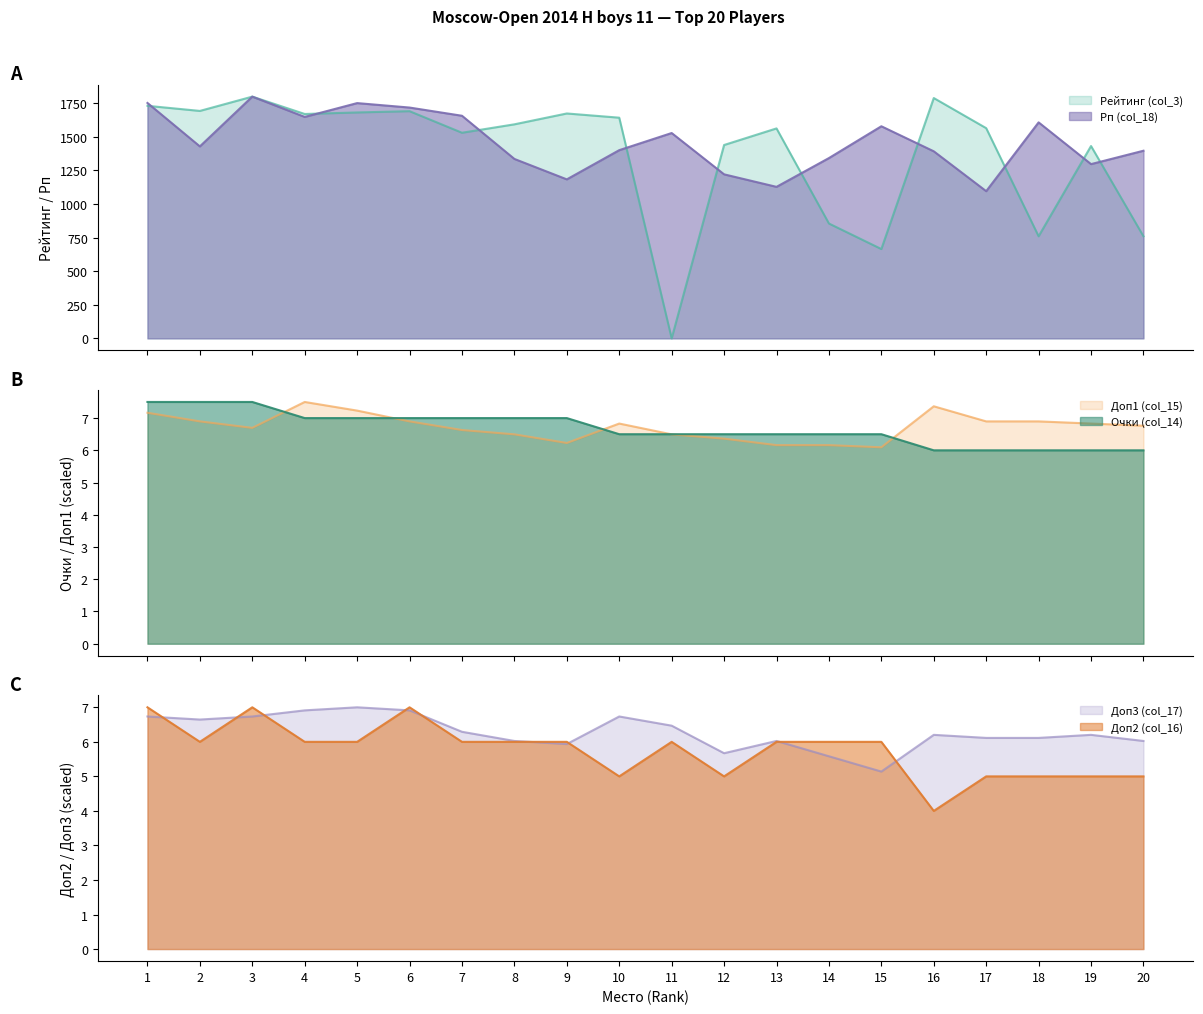

At which category does the chart reach its minimum across all series?

11